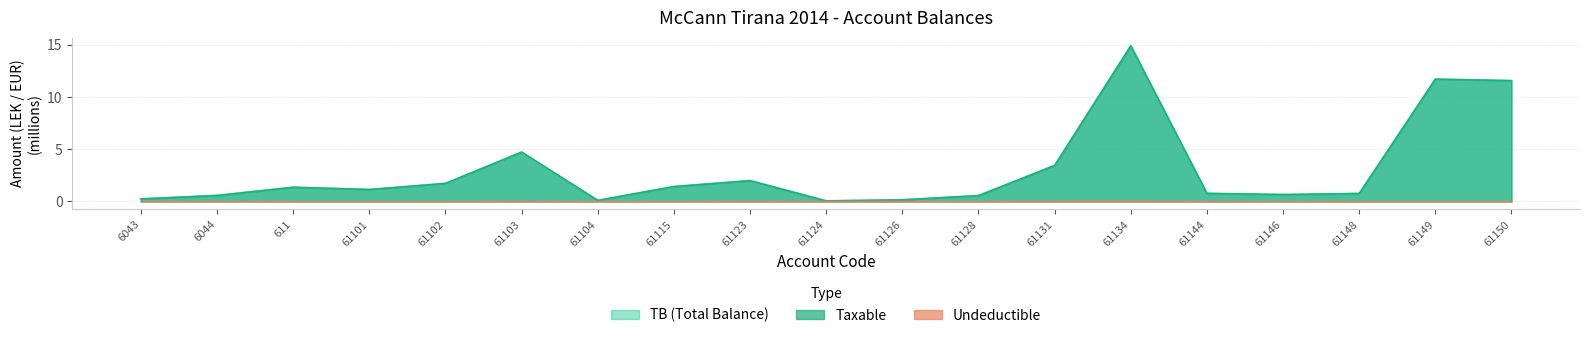

Where does the TB series first go above 1?

611